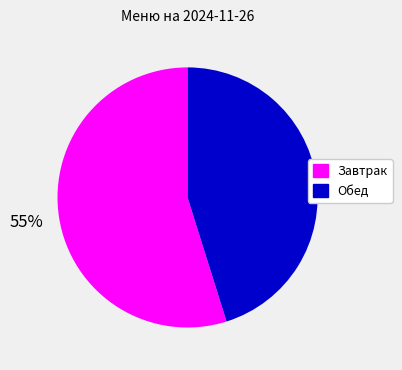

Does any single category account for the majority?

Yes